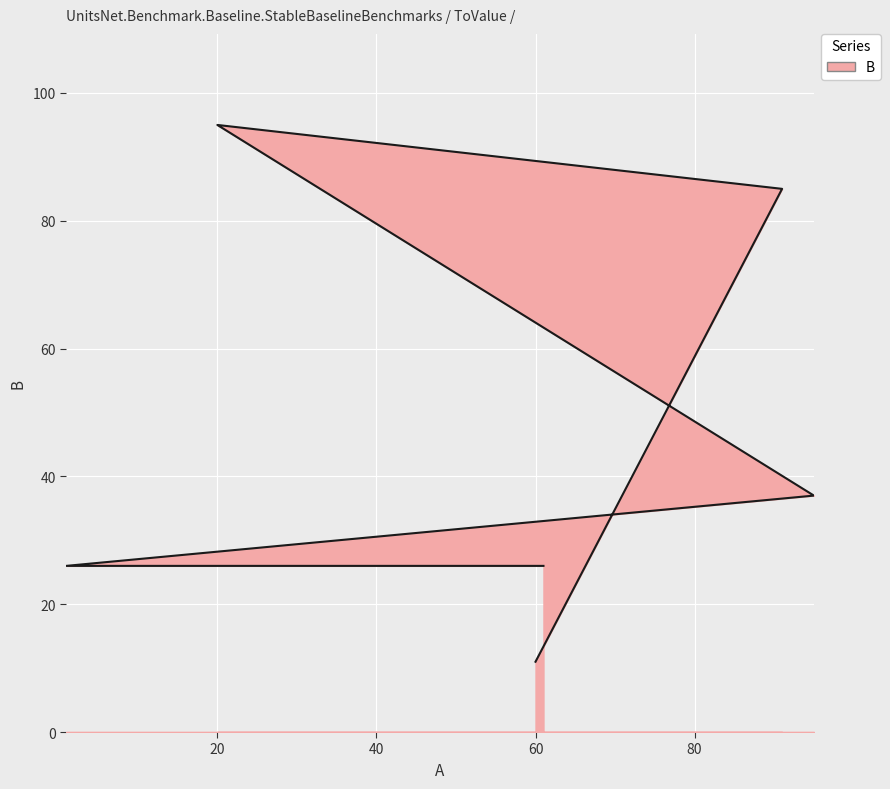

What is the difference between the maximum and second lowest values?

69